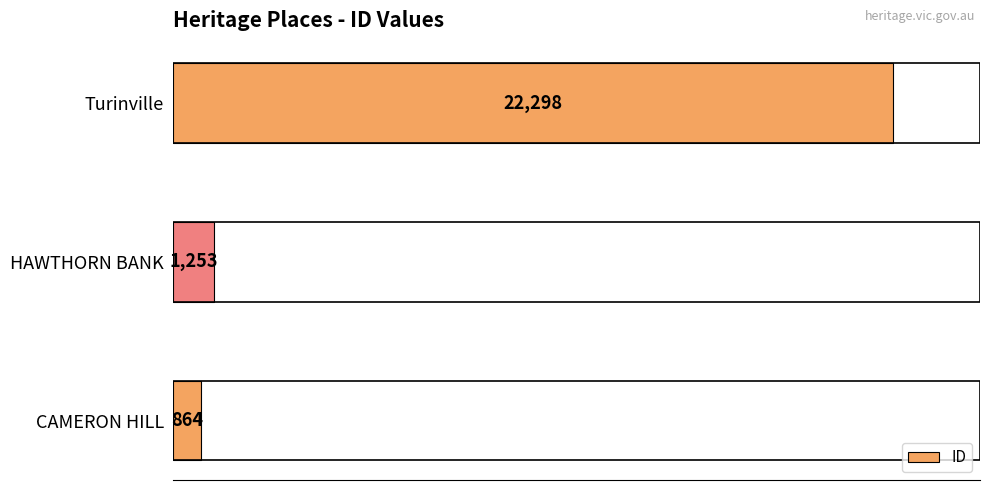

Count the number of categories in the chart.

3